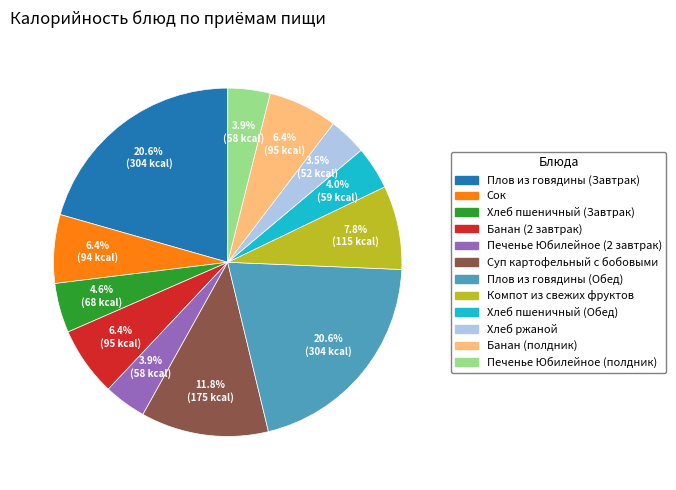

How many slices are in this pie chart?

12